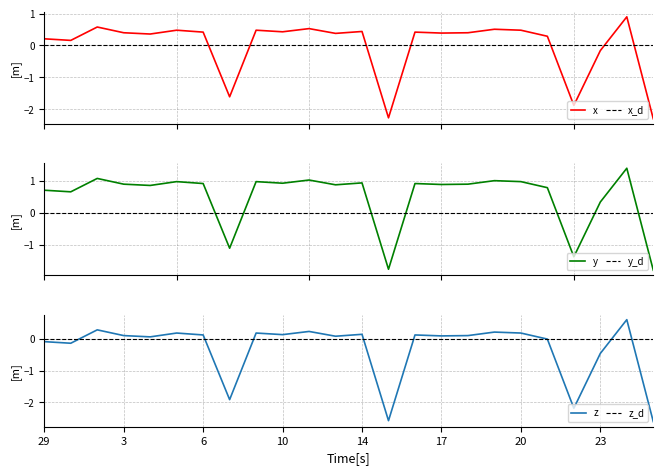

How many points are lower than both their immediate neighbors (excluding endpoints)?

8